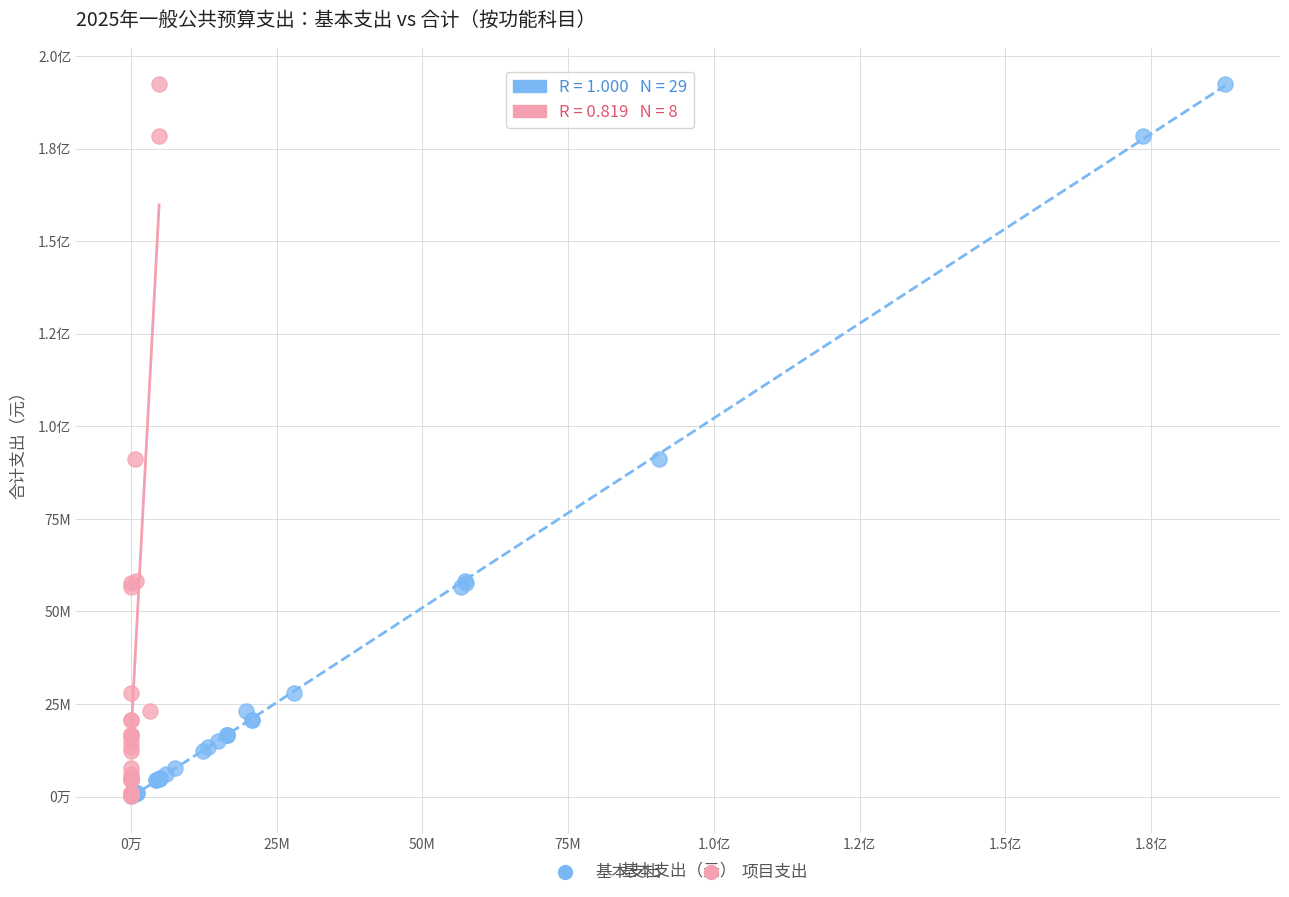

What are all the series names shown in the legend?

基本支出, 项目支出